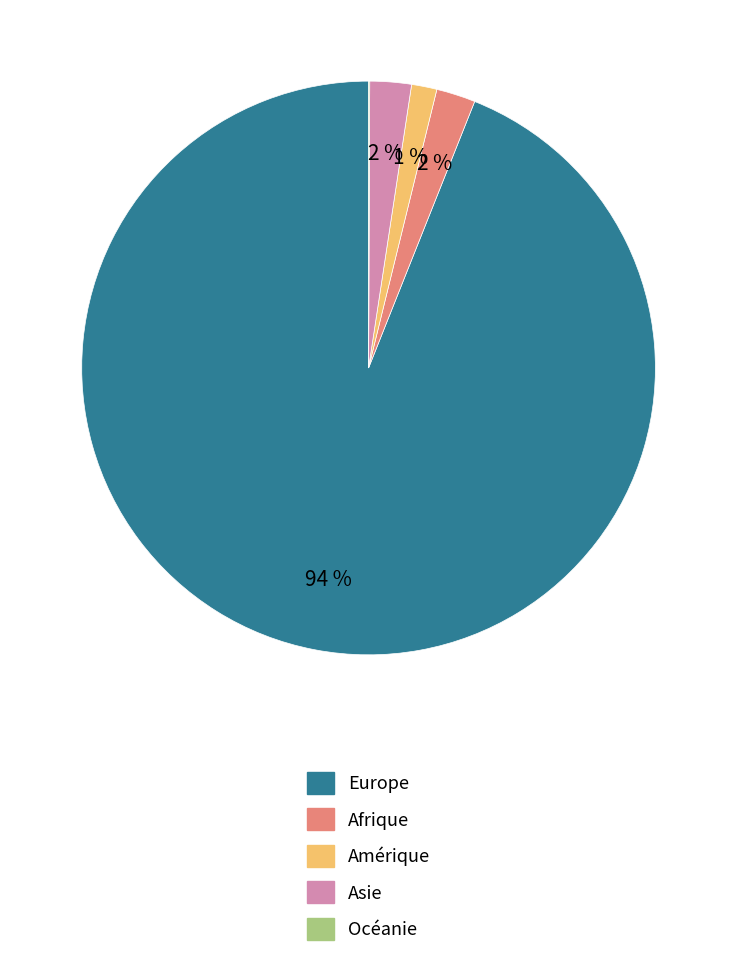

The Europe slice represents 94% of the pie. True or false?

True